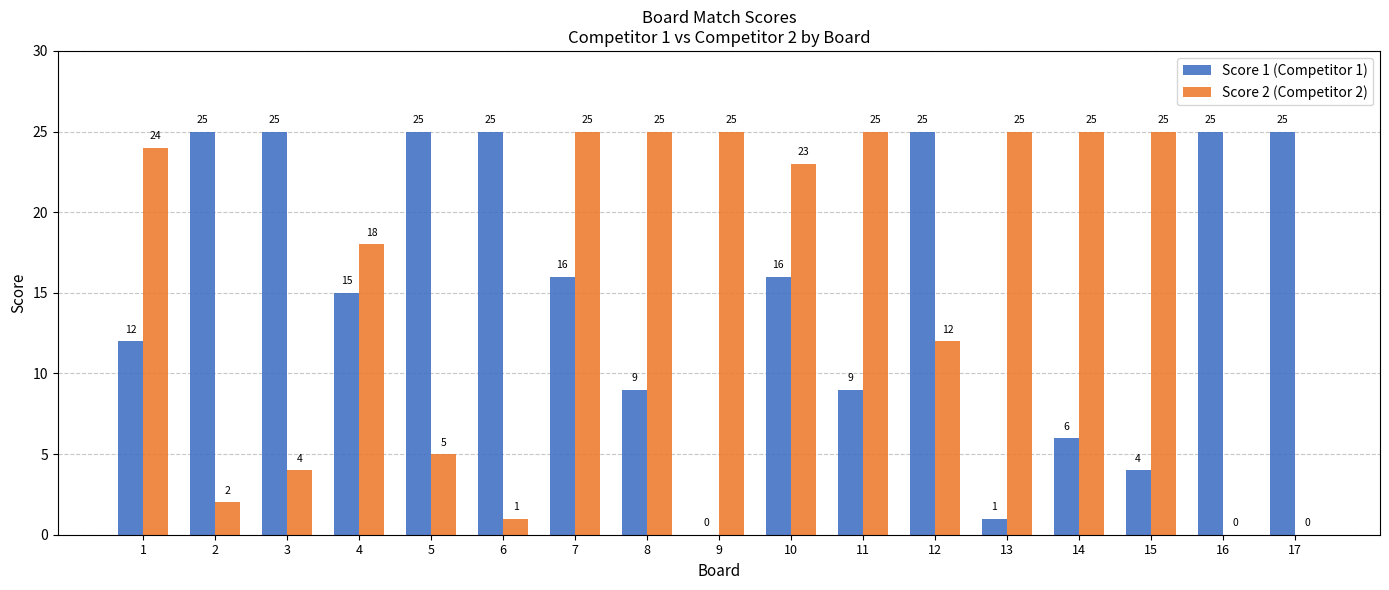

The Score 1 (Competitor 1) series shows 25 at 12. True or false?

True